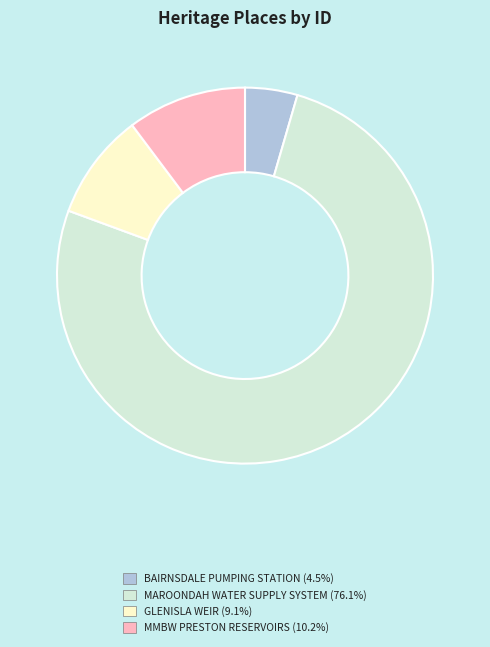

Is there a majority slice in this chart?

Yes